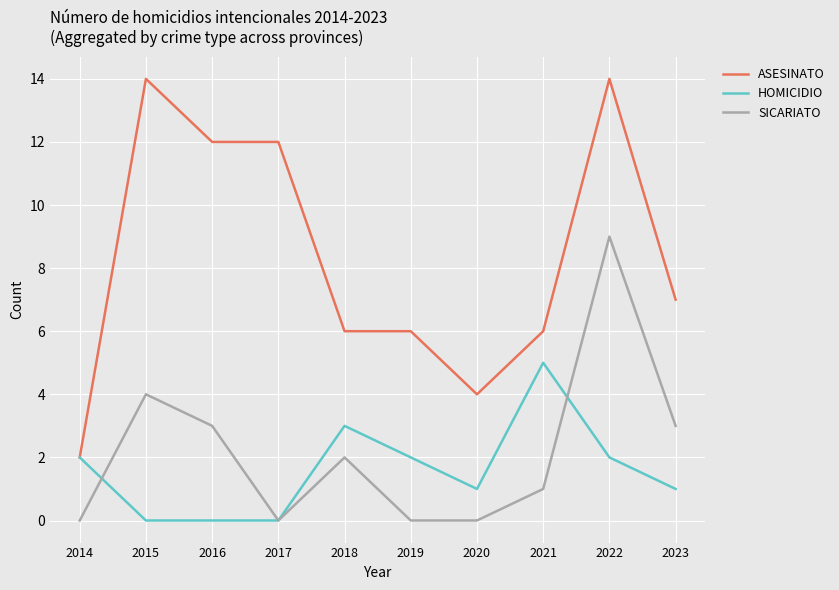

The value of ASESINATO at 2017 is 21. True or false?

False